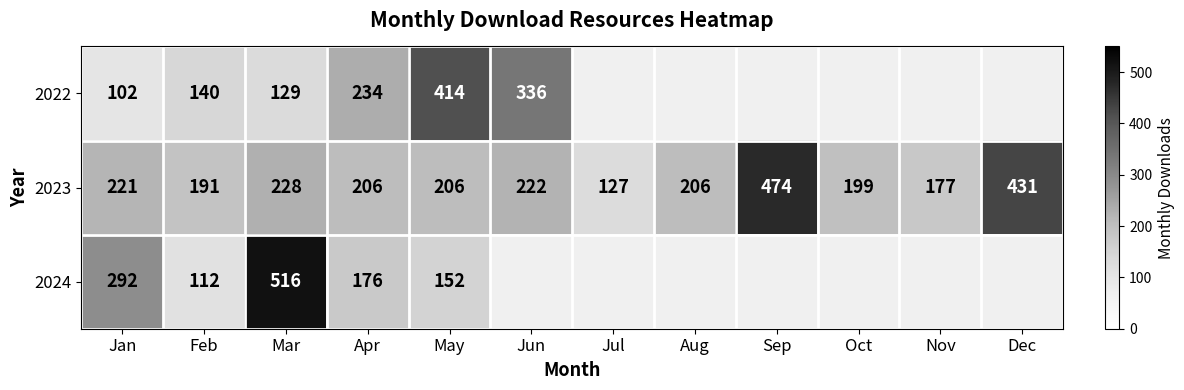

Is it true that 2023 equals 431 at Dec?

True